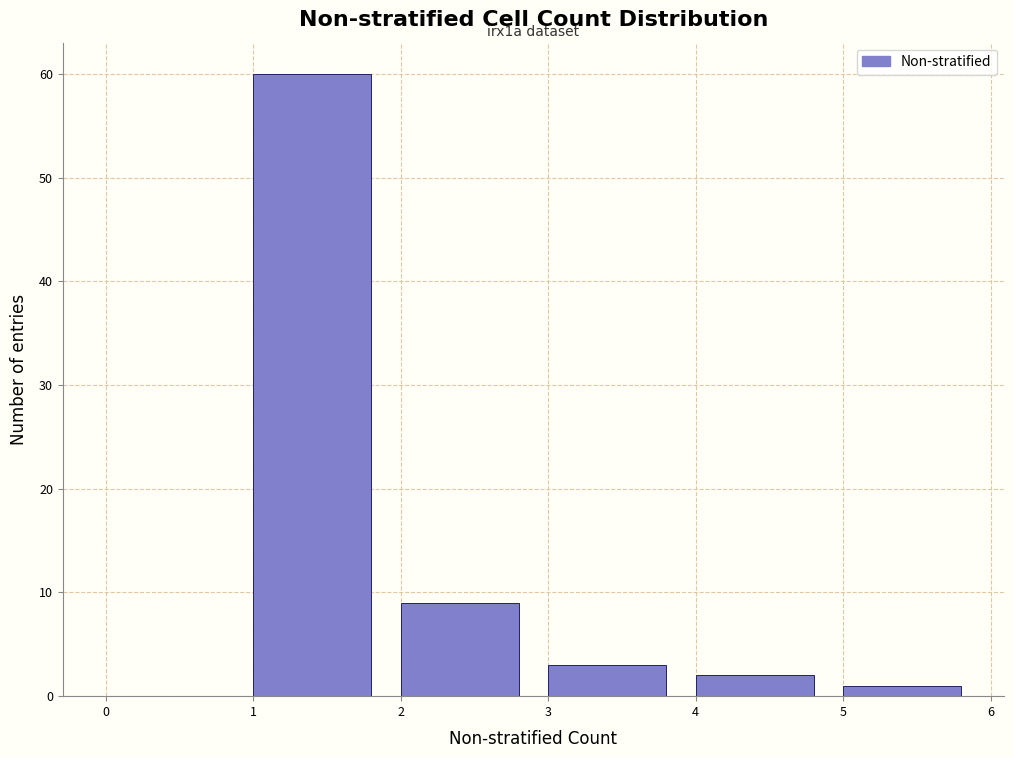

Which range on the x-axis has the tallest bar?

1 to 2